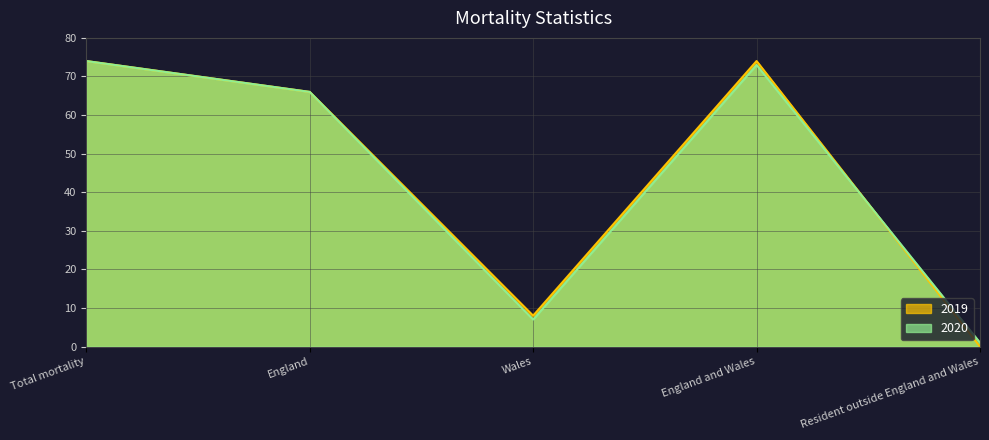

At England, list the series in order from largest to smallest.

2019, 2020